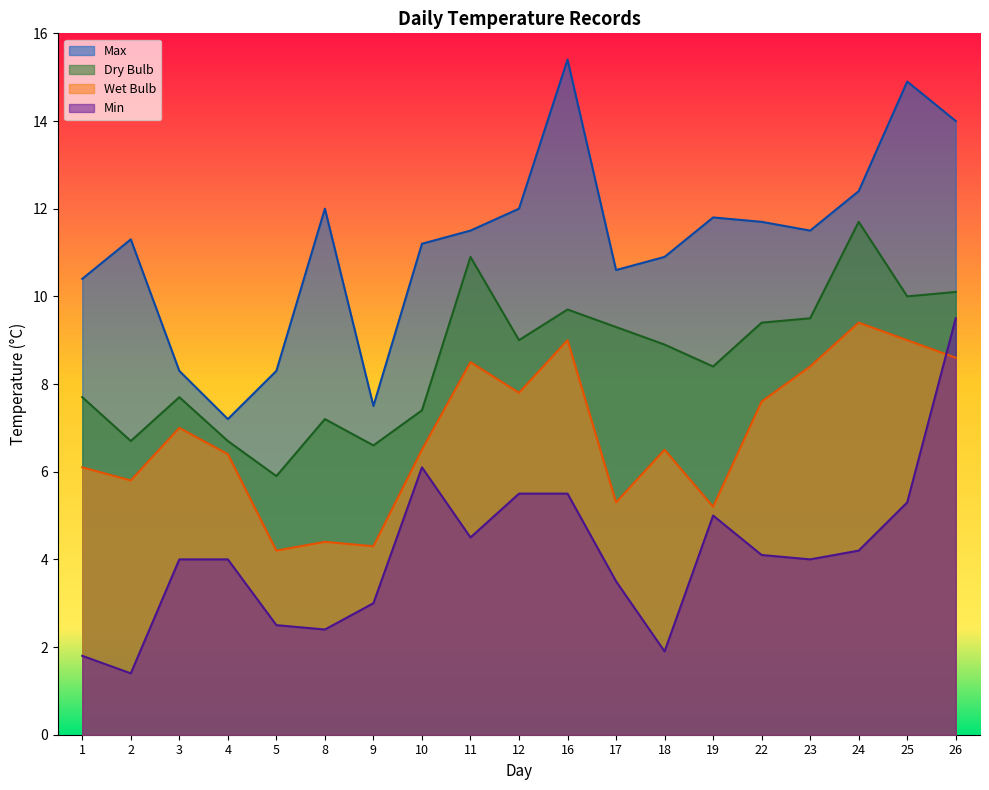

Which label corresponds to the largest value in the chart?

16